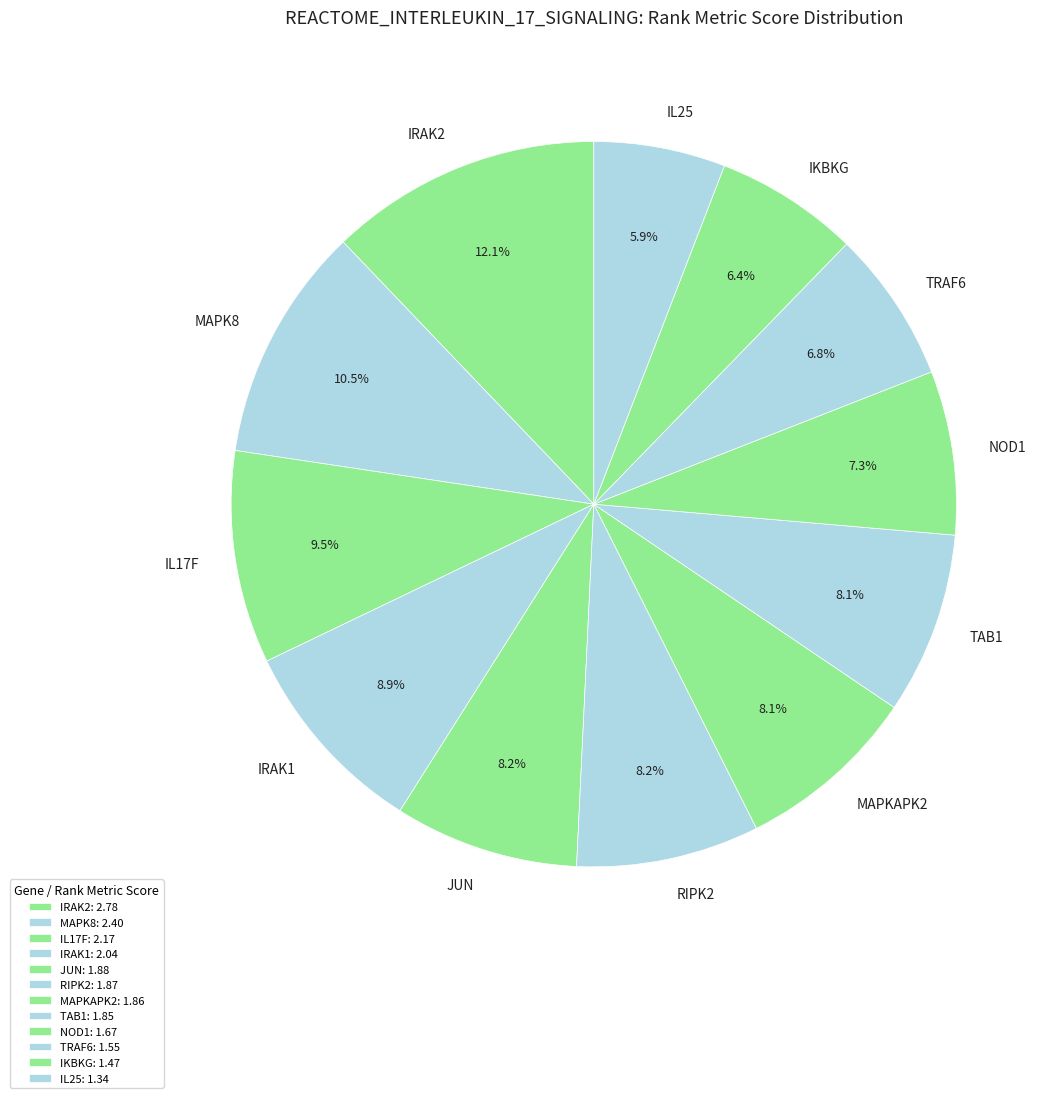

Is there any slice that represents more than half of the pie?

No